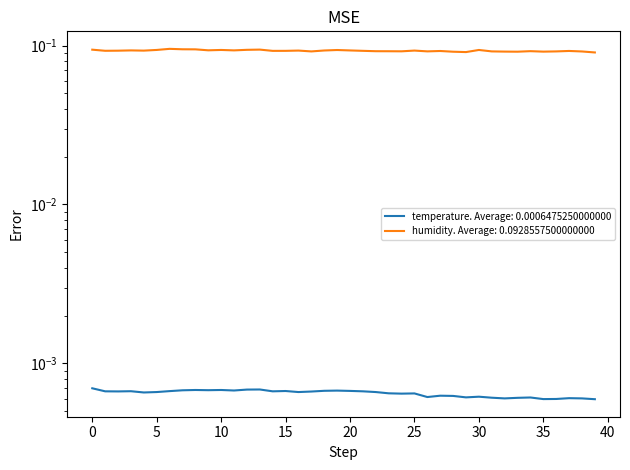

Which series has the widest spread of values?

humidity